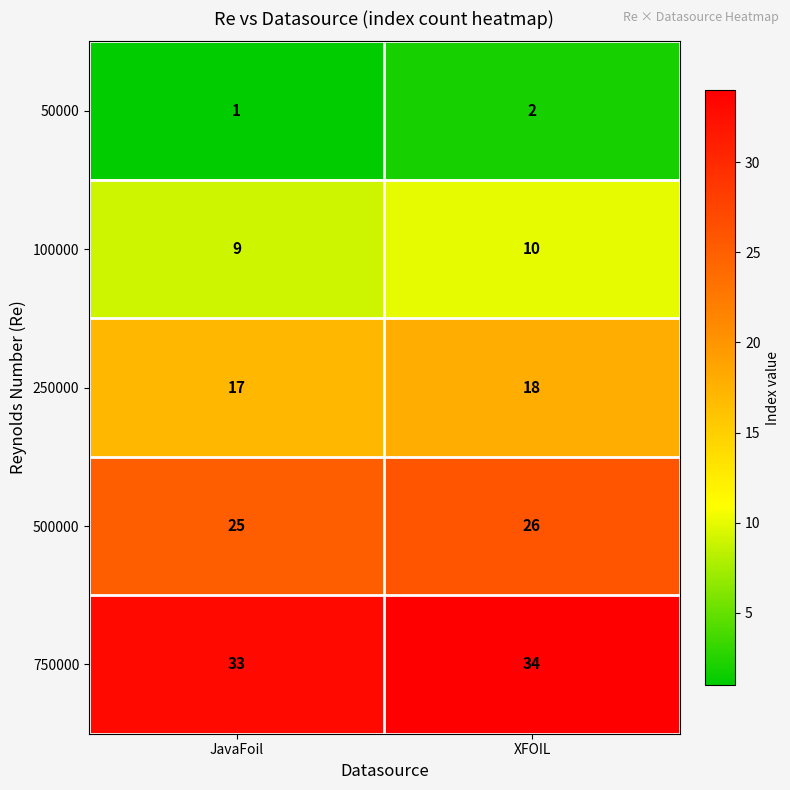

Which series has the largest total across all categories?

750000